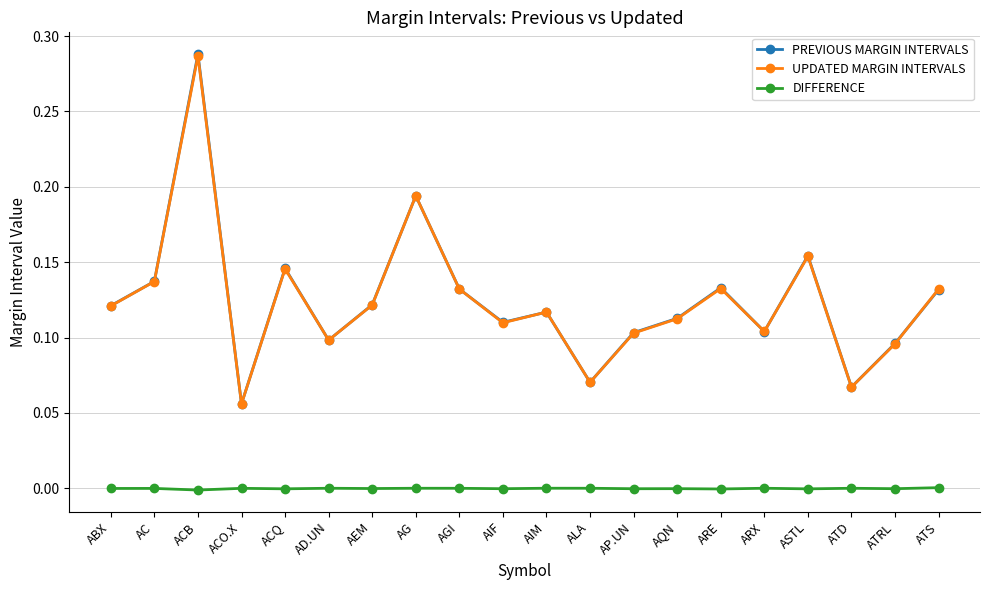

What are all the series names shown in the legend?

PREVIOUS MARGIN INTERVALS, UPDATED MARGIN INTERVALS, DIFFERENCE